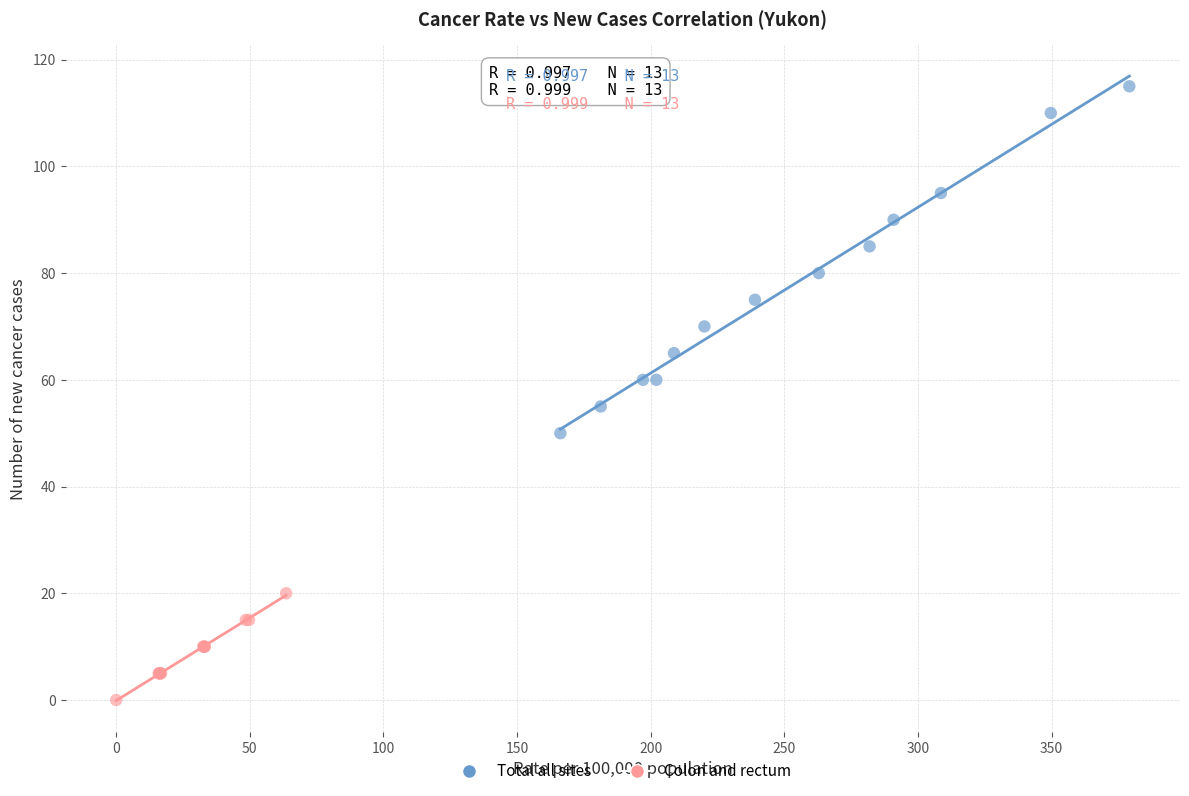

Which series reaches the maximum Y coordinate?

Total all sites